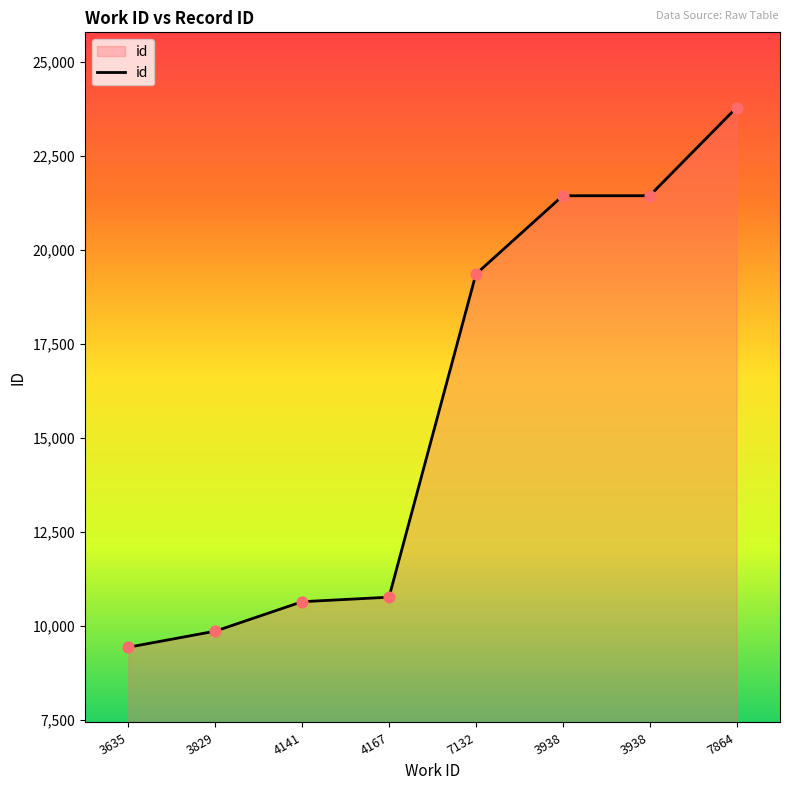

Does the chart have visible grid lines?

No